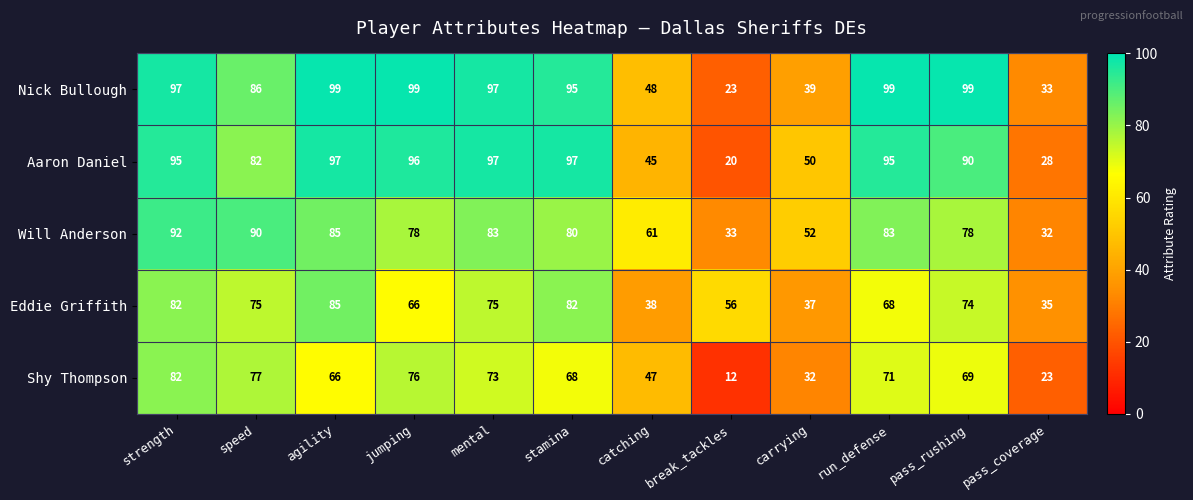

At which label does Aaron Daniel reach its minimum?

break_tackles